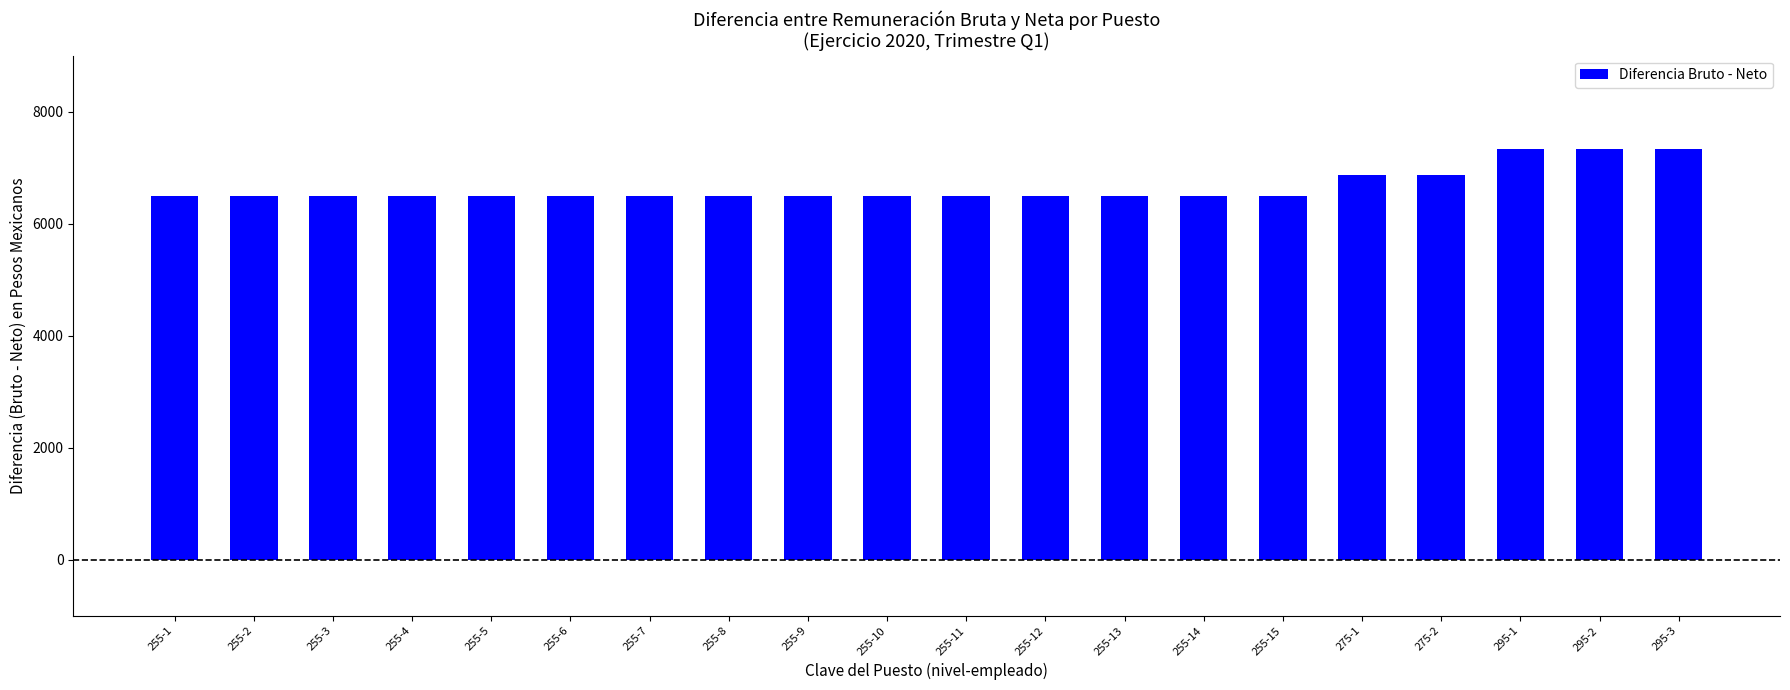

What is the minimum value shown in the chart?

6495